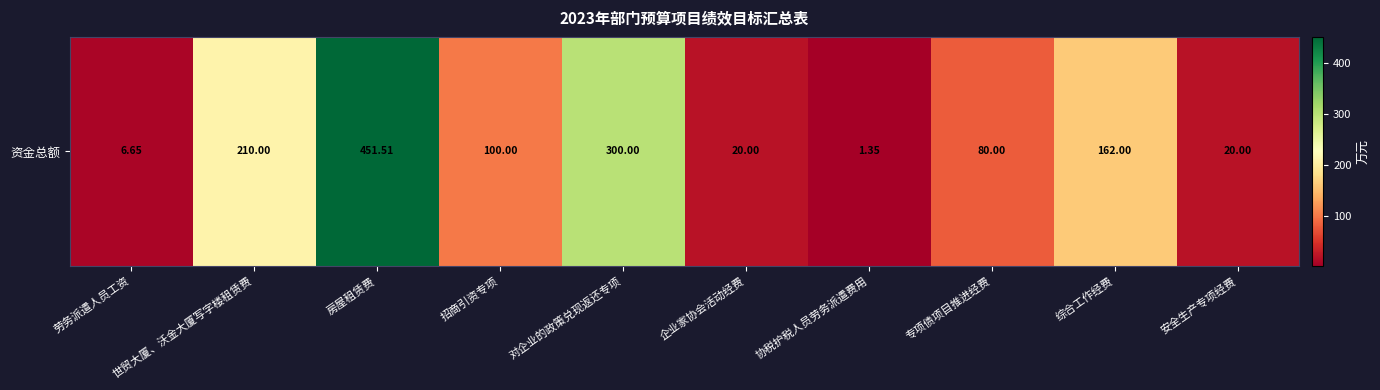

Between 世贸大厦、沃金大厦写字楼租赁费 and 招商引资专项, which is larger?

世贸大厦、沃金大厦写字楼租赁费